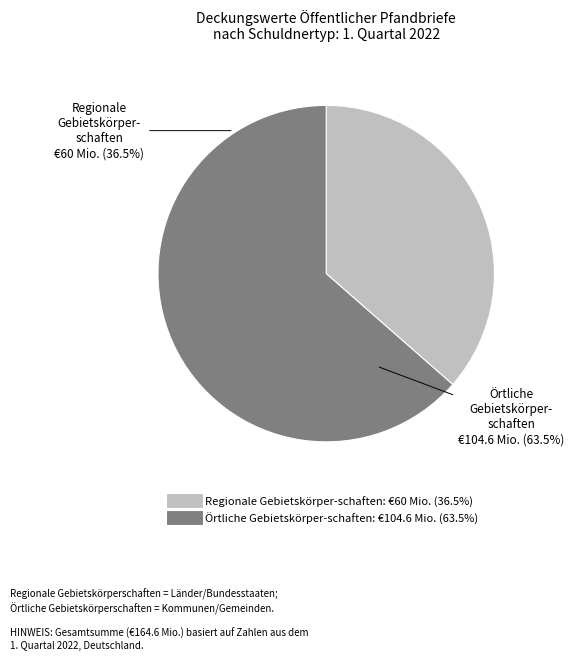

Is there a majority slice in this chart?

Yes